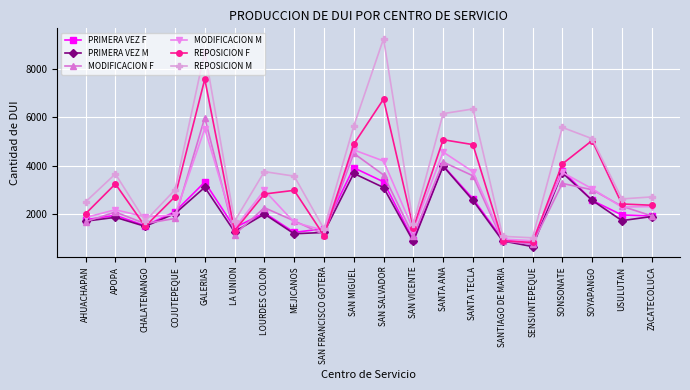

At which category does REPOSICION M reach its first local peak?

APOPA